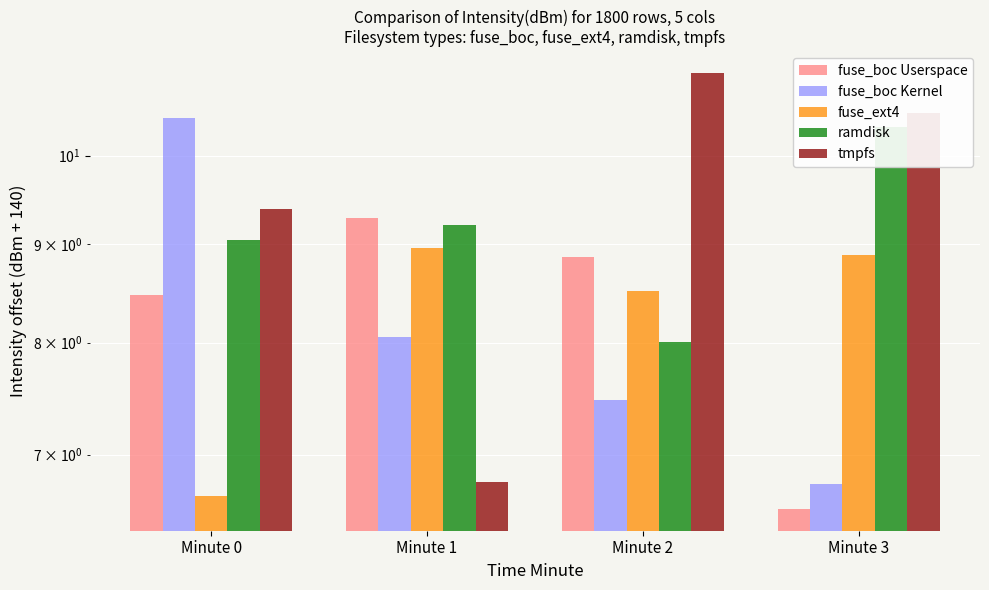

At how many categories does at least one series exceed 9?

4